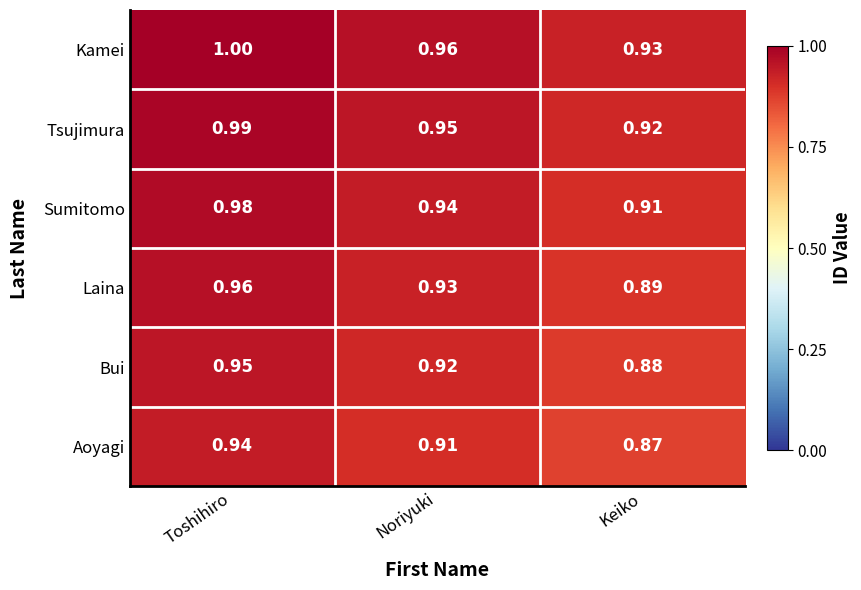

Rank the categories by Aoyagi value from highest to lowest.

Toshihiro, Noriyuki, Keiko